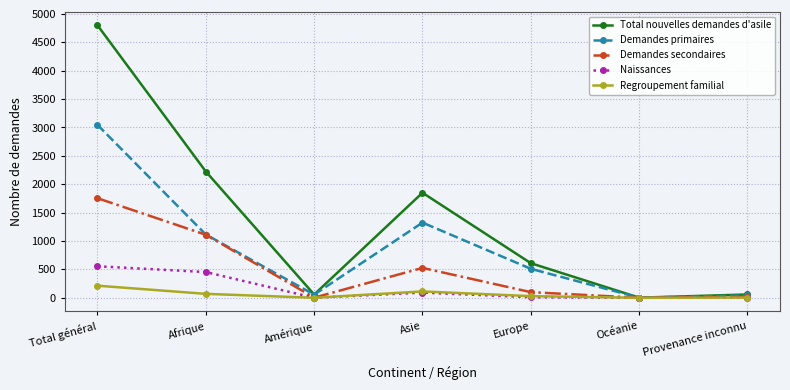

Rank the series by their maximum value, from lowest to highest.

Regroupement familial, Naissances, Demandes secondaires, Demandes primaires, Total nouvelles demandes d'asile